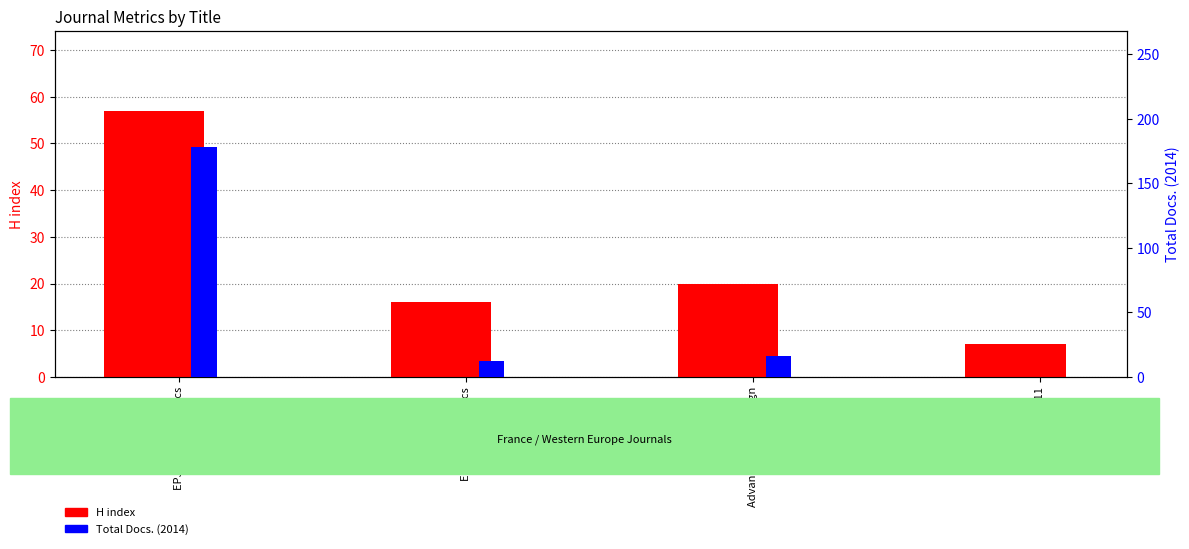

What are all the series names shown in the legend?

H index, Total Docs. (2014)